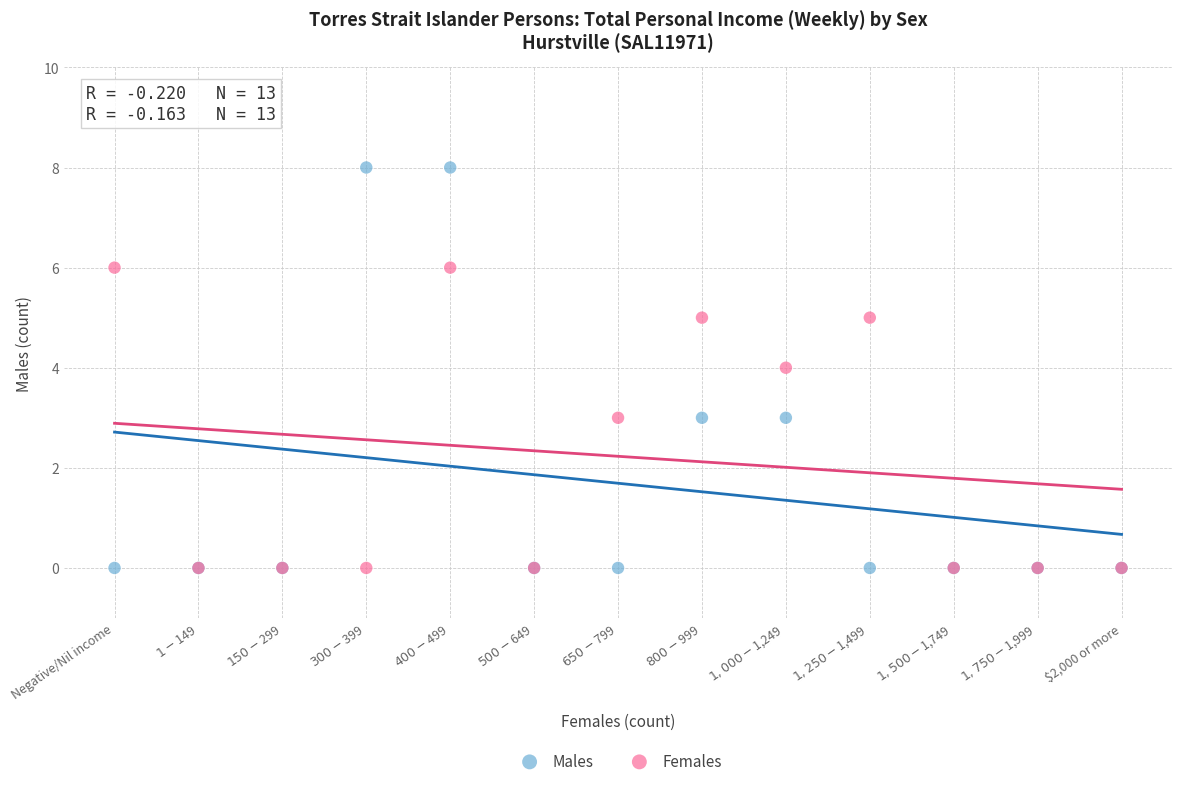

Which series contains the highest Y value?

Males